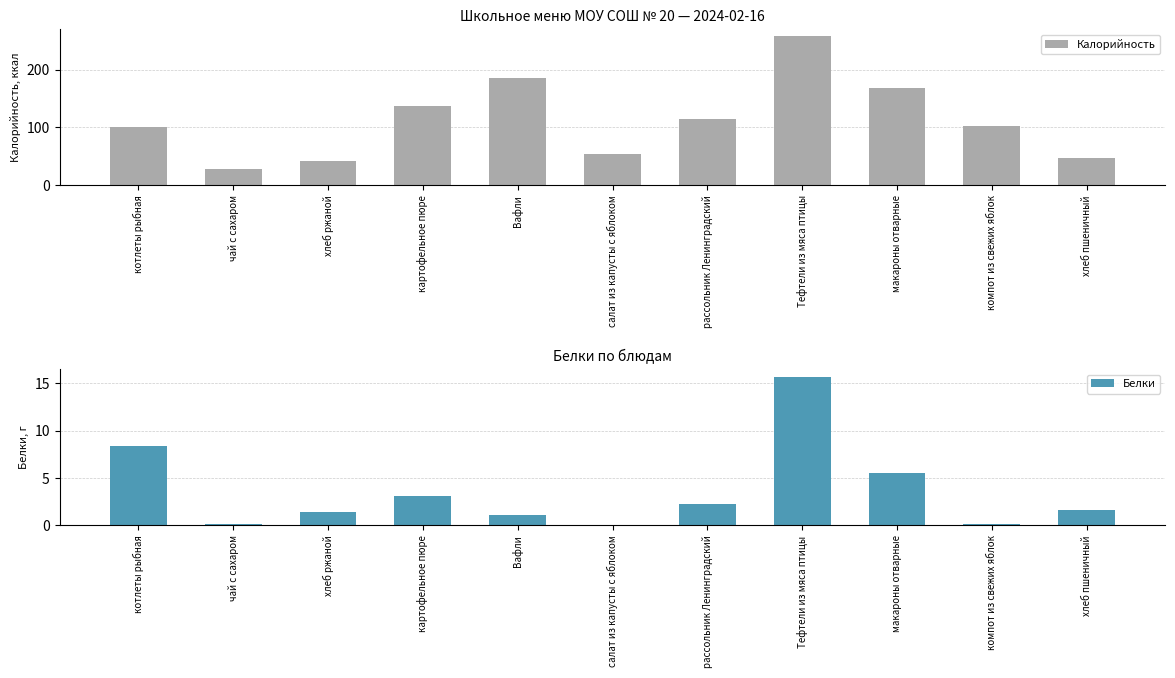

Which series has the largest total across all categories?

Калорийность